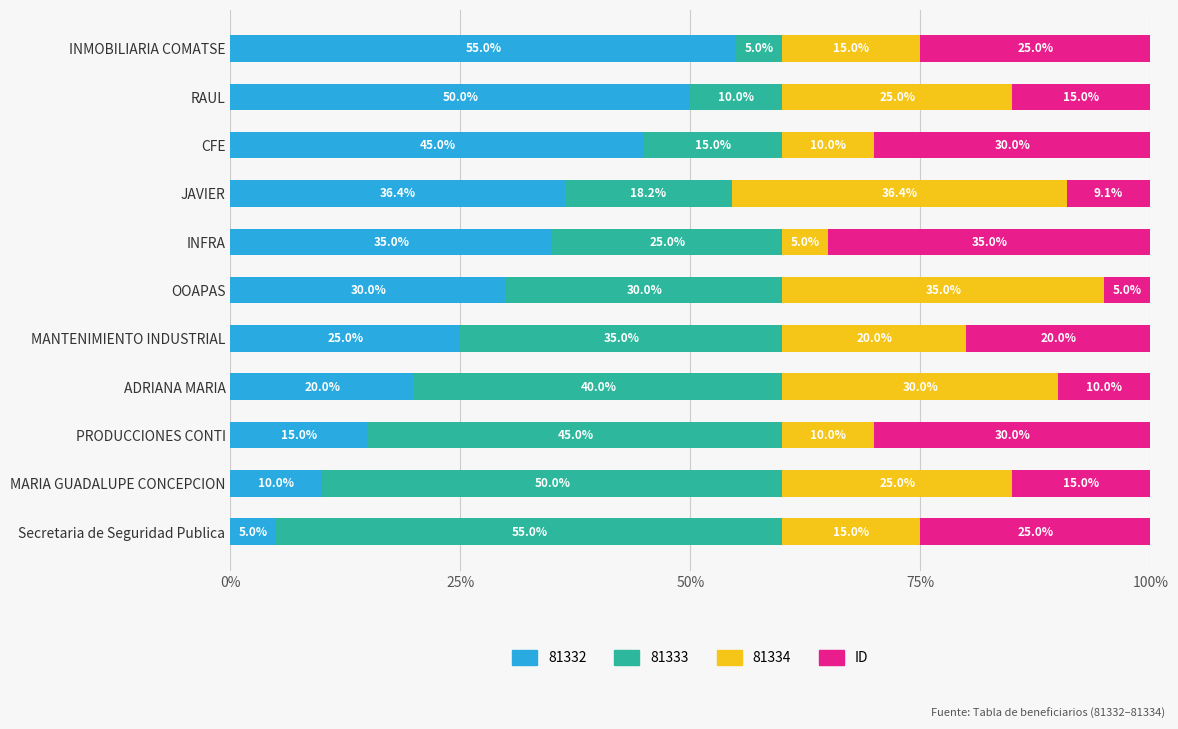

What is the highest value of the 81332 series?

55.0